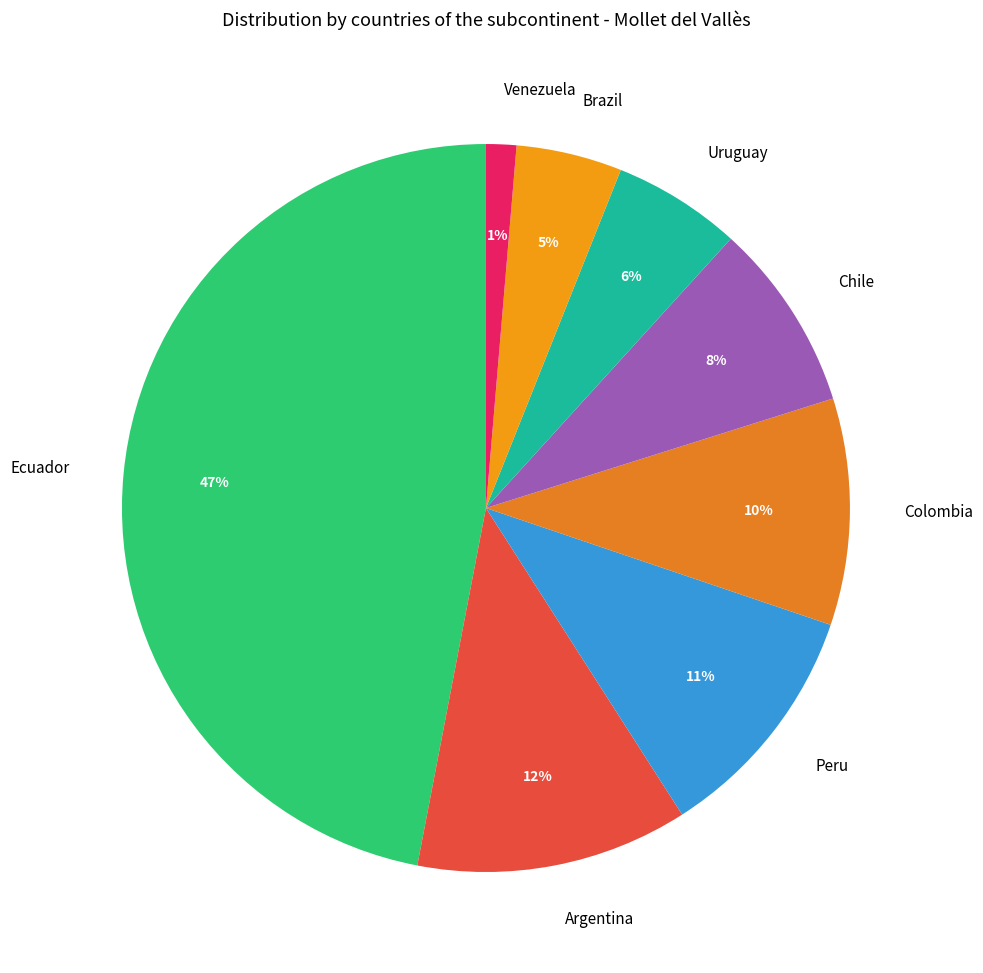

Which has a higher value, Venezuela or Argentina?

Argentina